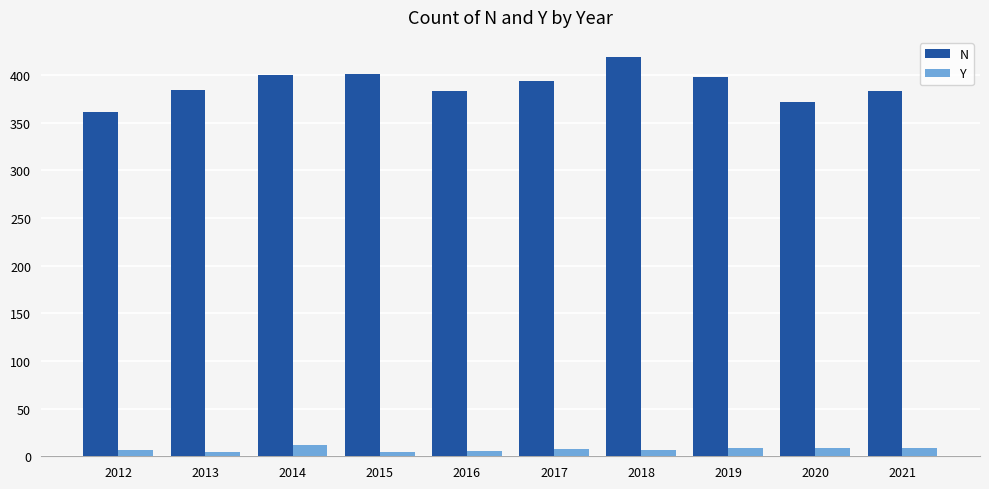

At which label does N first exceed 394?

2014